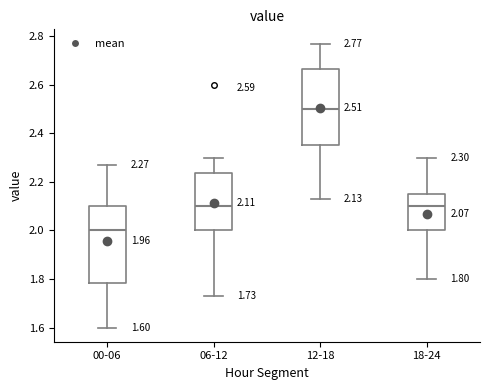

Which box's median line is the lowest?

00-06